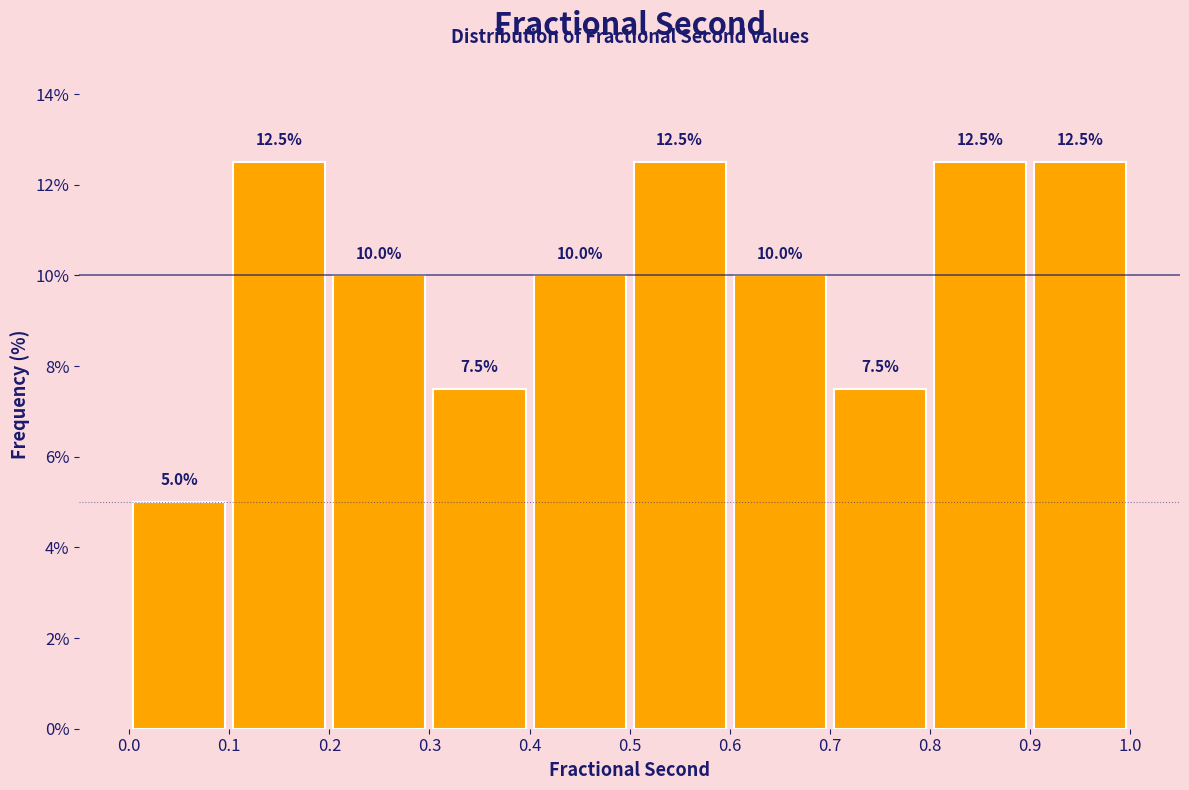

How tall is the bar that spans 0.7 to 0.8 on the x-axis?

7.5